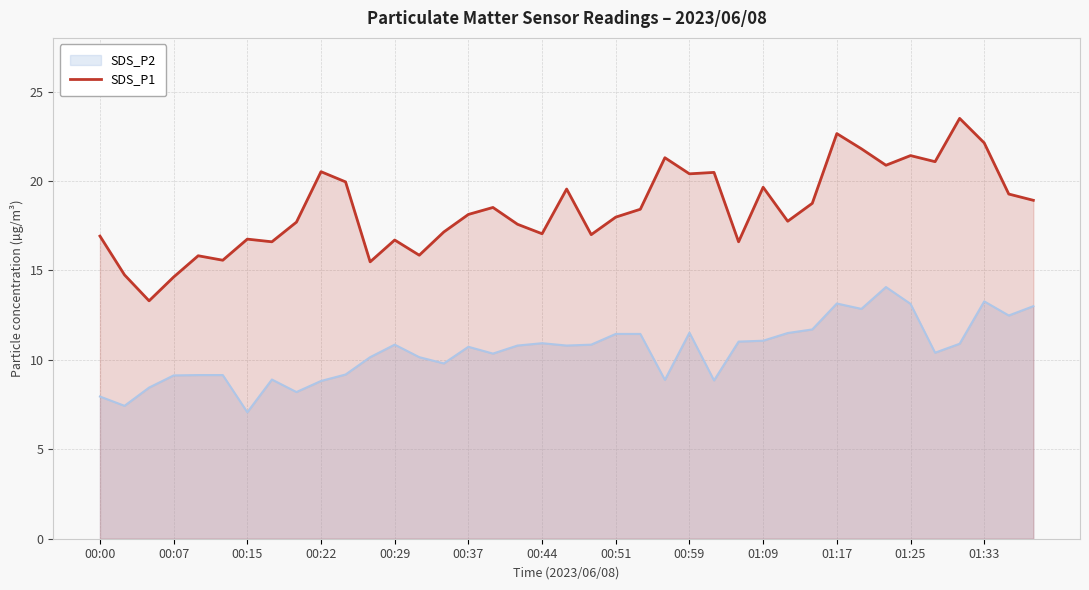

Which label corresponds to the smallest value in the chart?

00:15